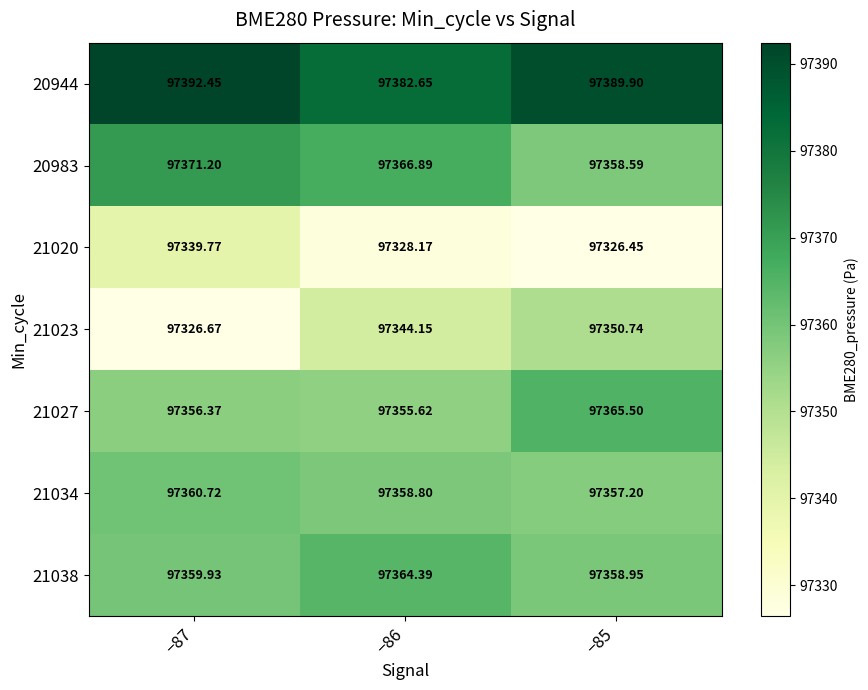

How many data points in 21034 are less than 97358?

1